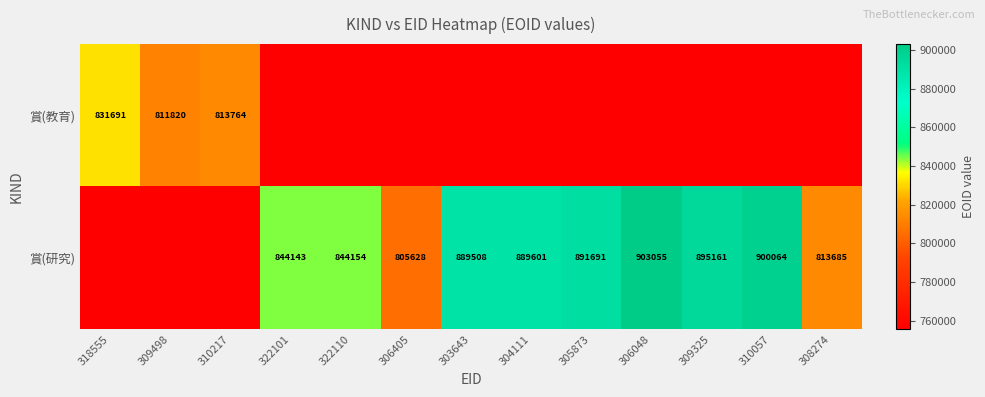

Is it true that 賞(教育) equals 388877 at 310217?

False